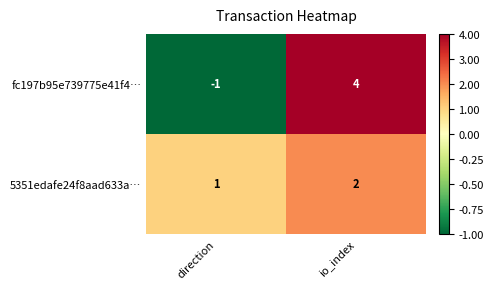

Where is 5351edafe24f8aad633a… nearest to the value 1?

direction